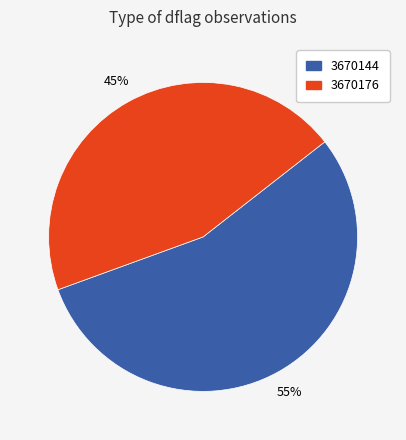

The 3670144 slice represents 65% of the pie. True or false?

False